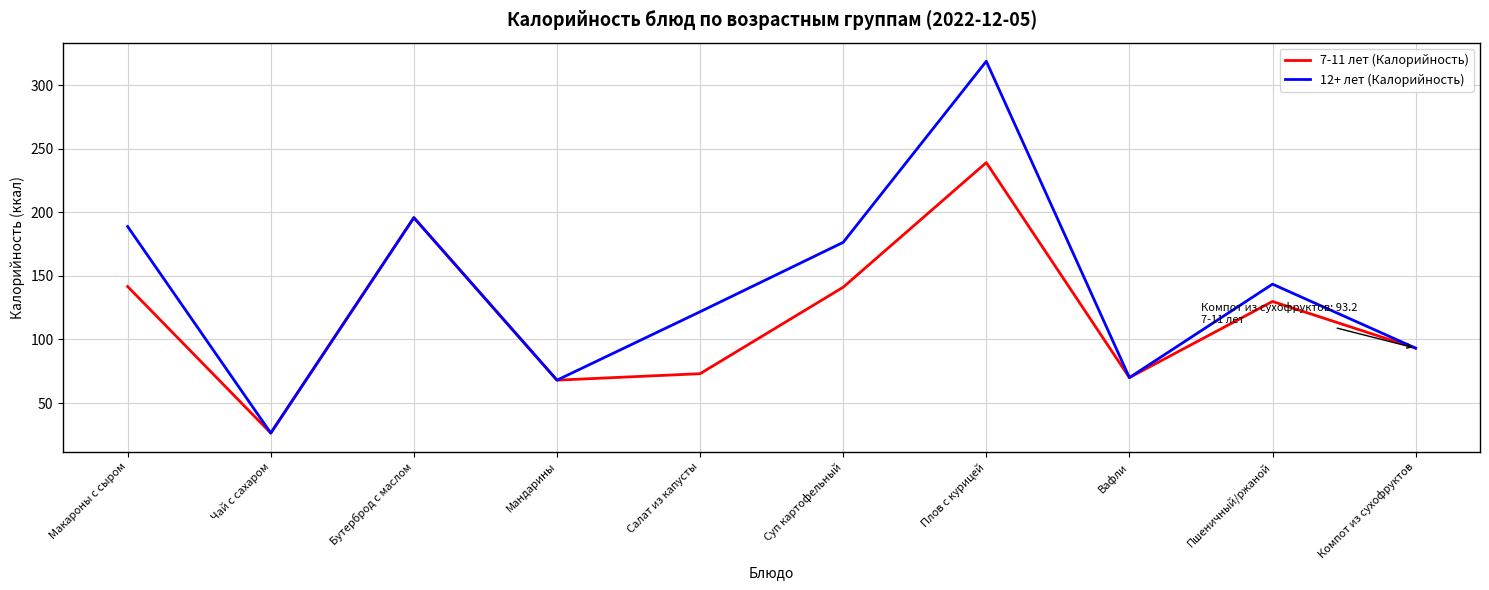

The 7-11 лет (Калорийность) series shows 129.9 at Пшеничный/ржаной. True or false?

True